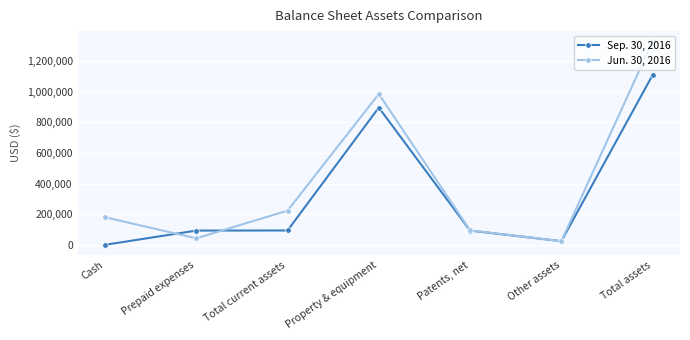

What is the greatest value displayed?

1329179